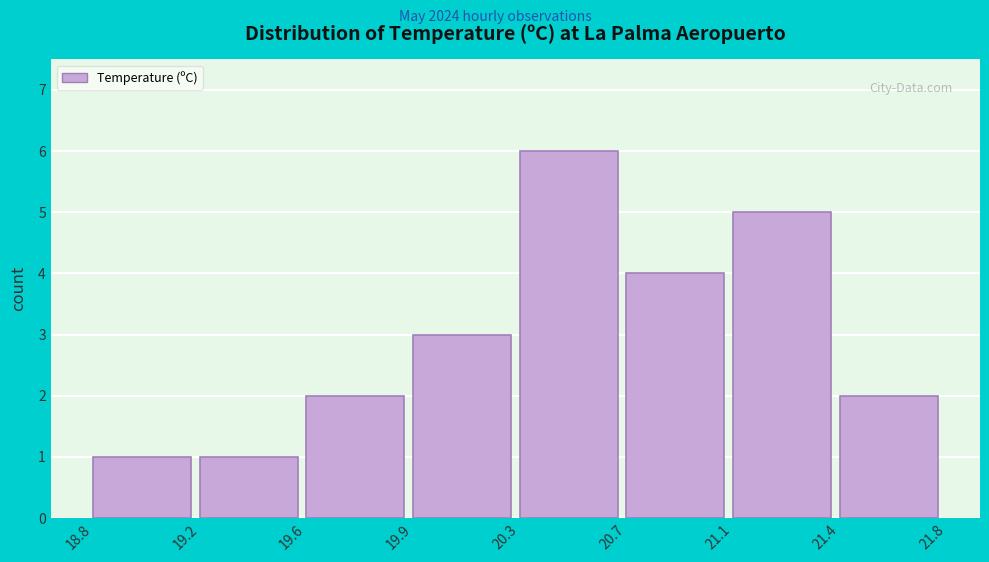

Reading left to right, what are all the values shown in this chart?

18.8=1	19.2=1	19.6=2	19.9=3	20.3=6	20.7=4	21.1=5	21.4=2